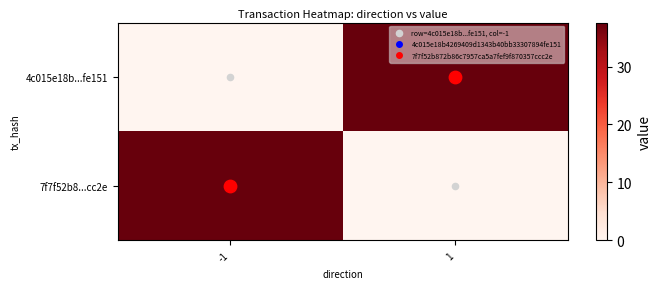

Reading right to left, list all the values displayed in this chart.

4c015e18b...fe151: 1=37.6	-1=0.0
7f7f52b8...cc2e: 1=0.0	-1=37.6